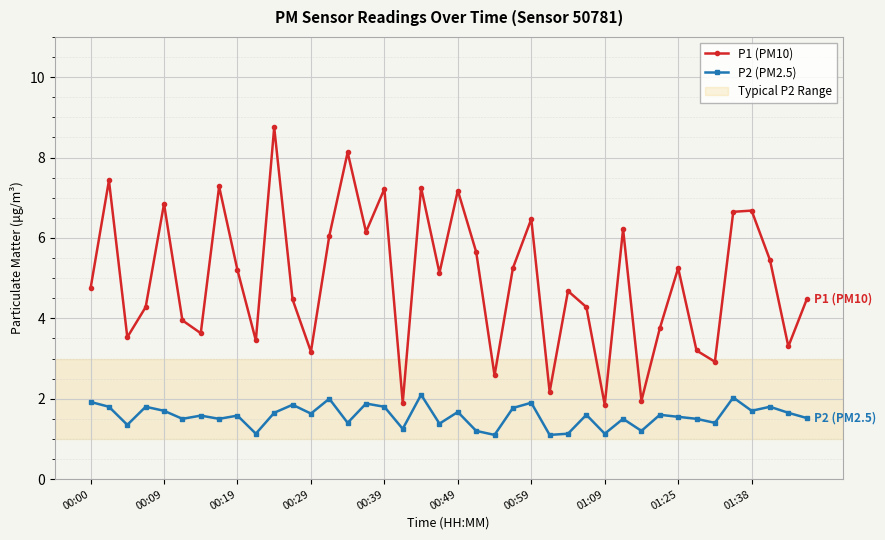

Which series has the largest range (max minus min)?

P1 (PM10)